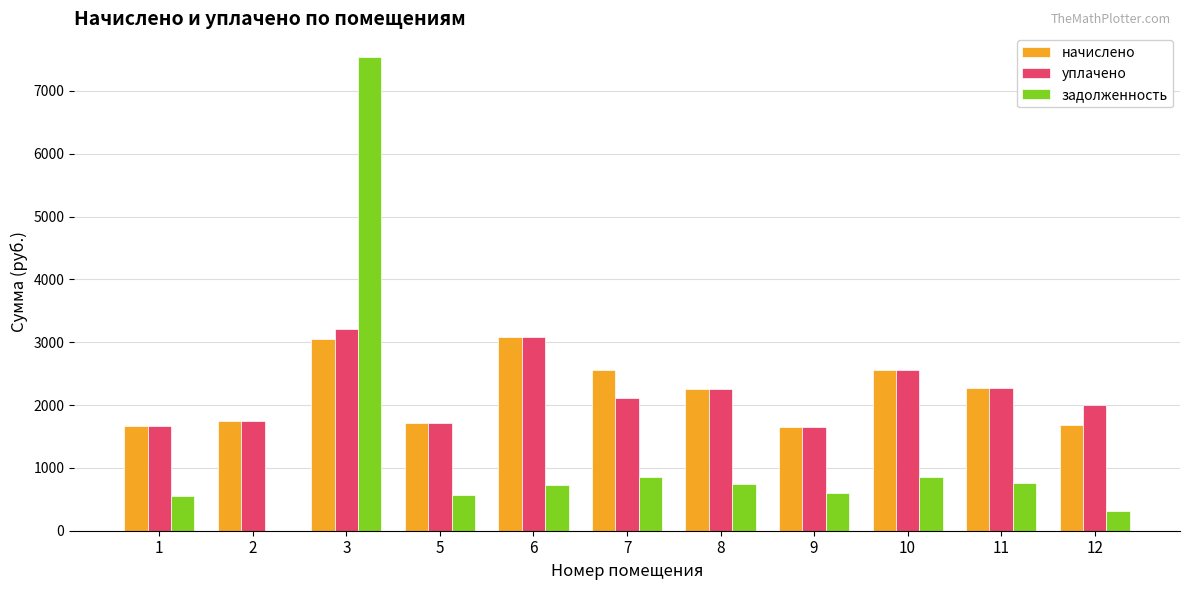

How many values in the начислено series exceed 2250?

6